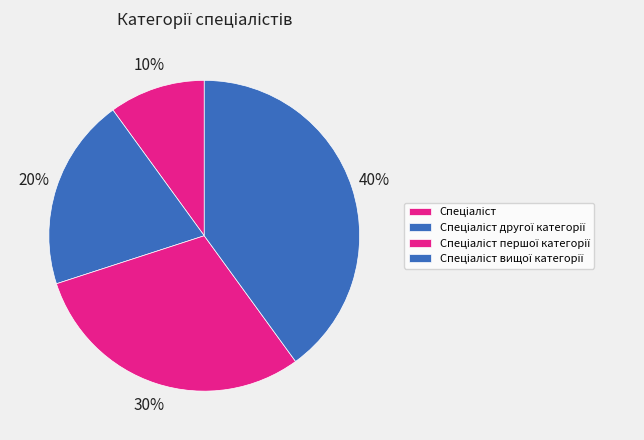

Does any single category account for the majority?

No